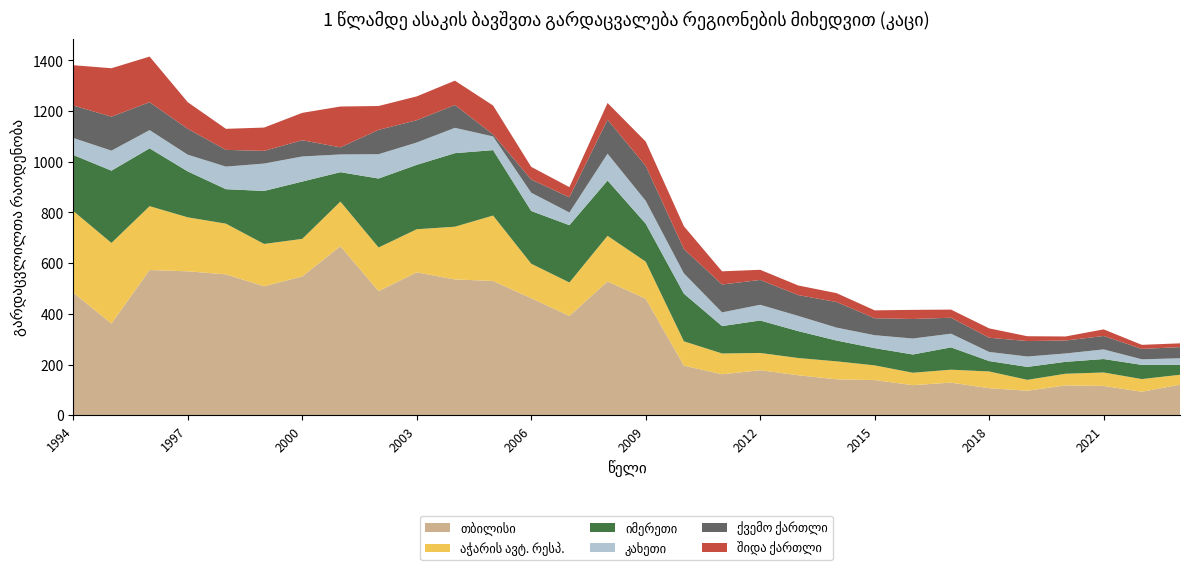

Reading right to left, transcribe all the data shown in this chart.

თბილისი: 2023=121	2022=93	2021=116	2020=118	2019=97	2018=107	2017=129	2016=119	2015=139	2014=142	2013=158	2012=178	2011=162	2010=196	2009=460	2008=528	2007=392	2006=462	2005=530	2004=536	2003=564	2002=490	2001=667	2000=548	1999=509	1998=556	1997=568	1996=573	1995=362	1994=484
აჭარის ავტ. რესპ.: 2023=39	2022=50	2021=53	2020=46	2019=43	2018=66	2017=51	2016=49	2015=58	2014=71	2013=68	2012=68	2011=82	2010=96	2009=146	2008=180	2007=132	2006=136	2005=258	2004=208	2003=170	2002=172	2001=176	2000=148	1999=167	1998=200	1997=213	1996=252	1995=318	1994=322
იმერეთი: 2023=39	2022=56	2021=53	2020=47	2019=51	2018=41	2017=88	2016=72	2015=68	2014=82	2013=106	2012=128	2011=108	2010=188	2009=150	2008=218	2007=226	2006=208	2005=258	2004=290	2003=254	2002=272	2001=116	2000=226	1999=209	1998=136	1997=181	1996=228	1995=285	1994=221
კახეთი: 2023=26	2022=22	2021=38	2020=33	2019=41	2018=36	2017=54	2016=63	2015=51	2014=51	2013=60	2012=62	2011=54	2010=80	2009=90	2008=106	2007=50	2006=72	2005=54	2004=100	2003=88	2002=96	2001=70	2000=99	1999=108	1998=89	1997=66	1996=72	1995=79	1994=67
ქვემო ქართლი: 2023=44	2022=41	2021=53	2020=51	2019=61	2018=56	2017=63	2016=77	2015=67	2014=101	2013=82	2012=98	2011=110	2010=96	2009=138	2008=134	2007=60	2006=52	2005=8	2004=90	2003=88	2002=96	2001=28	2000=64	1999=50	1998=66	1997=102	1996=110	1995=134	1994=128
შიდა ქართლი: 2023=15	2022=16	2021=26	2020=16	2019=19	2018=37	2017=32	2016=36	2015=31	2014=35	2013=38	2012=40	2011=52	2010=90	2009=96	2008=66	2007=40	2006=50	2005=114	2004=96	2003=94	2002=94	2001=161	2000=108	1999=92	1998=83	1997=105	1996=180	1995=191	1994=159